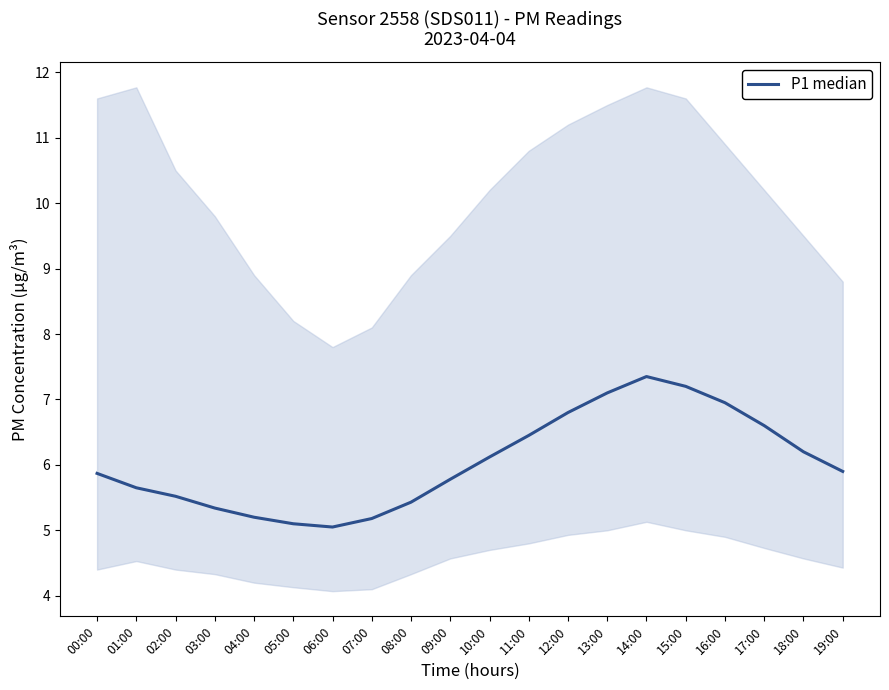

The chart shows a value of 7.5 at 02:00. True or false?

False